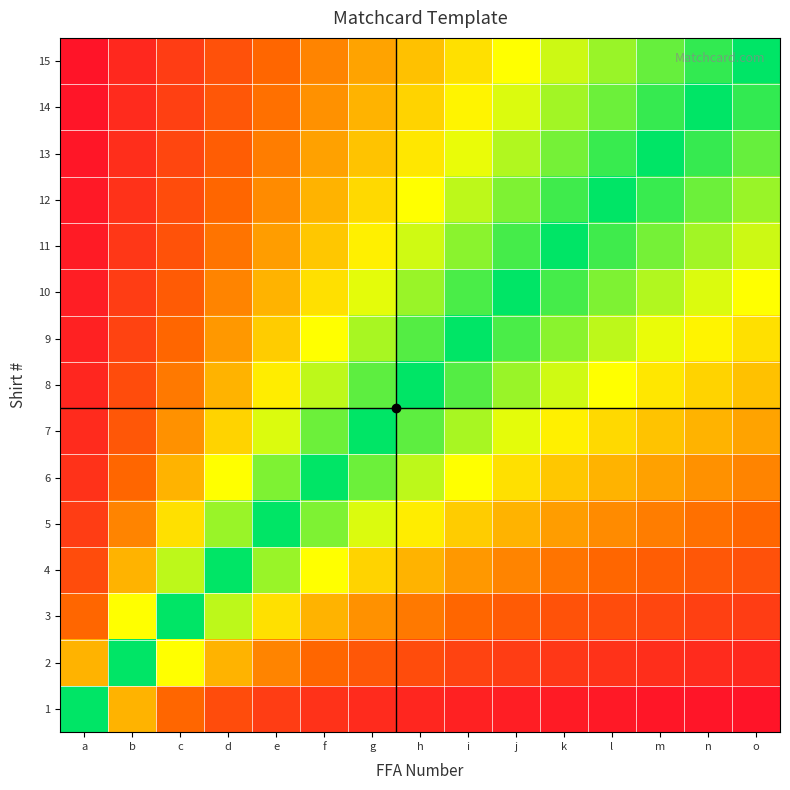

What is the total value across all series at a?

3.3